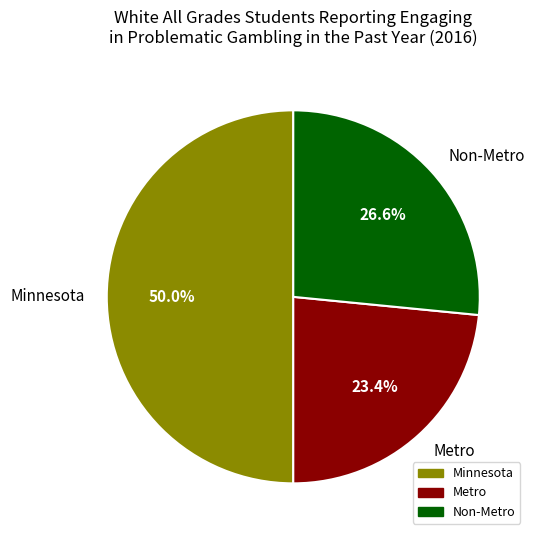

What percentage do Minnesota and Metro together represent?

73.4%